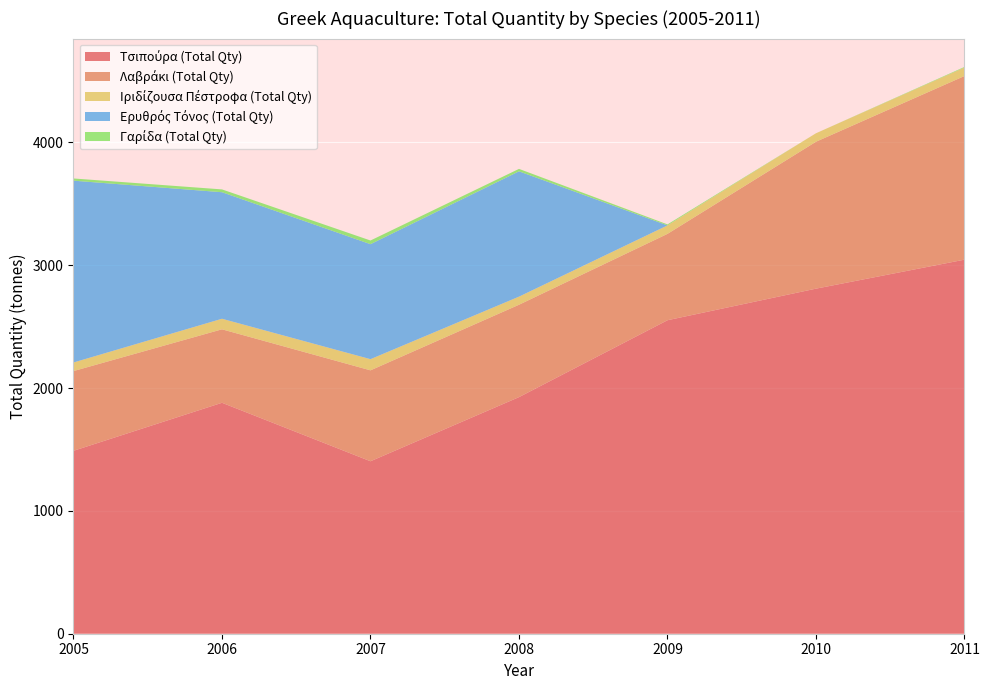

Reading right to left, extract all data points from this chart.

Τσιπούρα (Total Qty): 3045	2809	2552	1926	1404	1880	1489
Λαβράκι (Total Qty): 1495	1196	703	752	740	598	649
Ιριδίζουσα Πέστροφα (Total Qty): 69	69	69	66	91	86	70
Ερυθρός Τόνος (Total Qty): 0	0	0	1020	936	1030	1480
Γαρίδα (Total Qty): 5	0	8	20	30	23	18